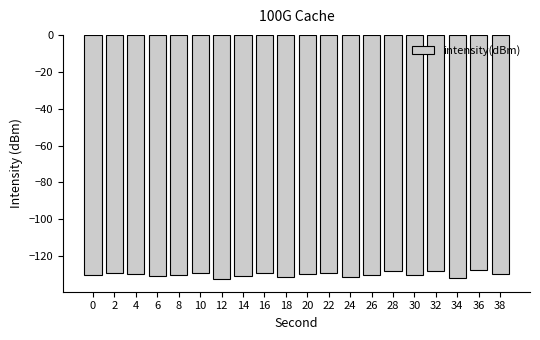

What is the value of the 9th bar from the left?

-129.0